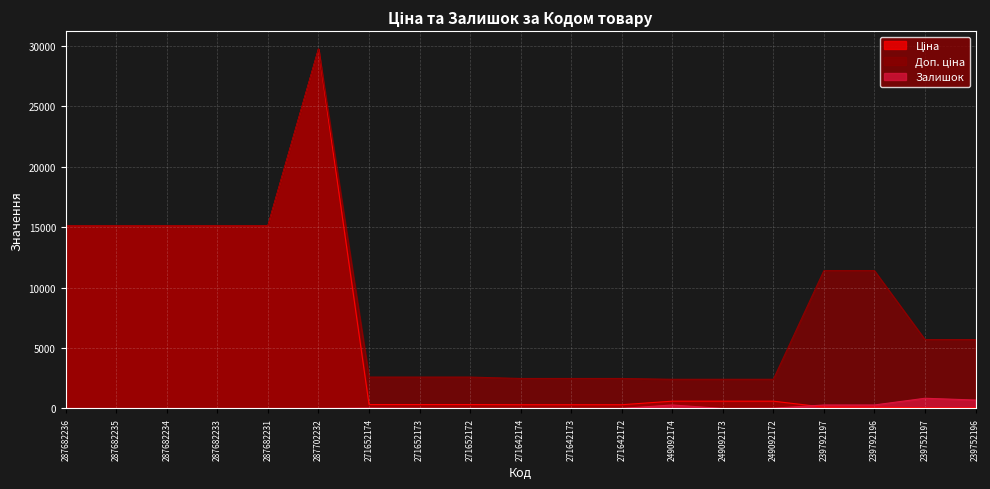

The Ціна series shows 12.2 at 239752197. True or false?

False